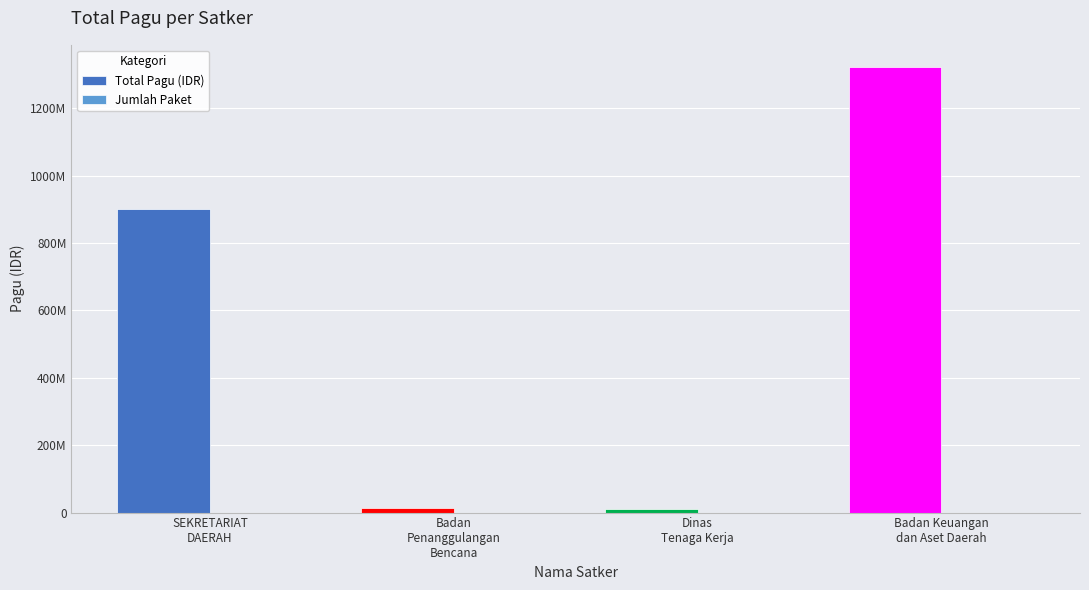

The Total Pagu (IDR) series shows 9740826 at Dinas
Tenaga Kerja. True or false?

True